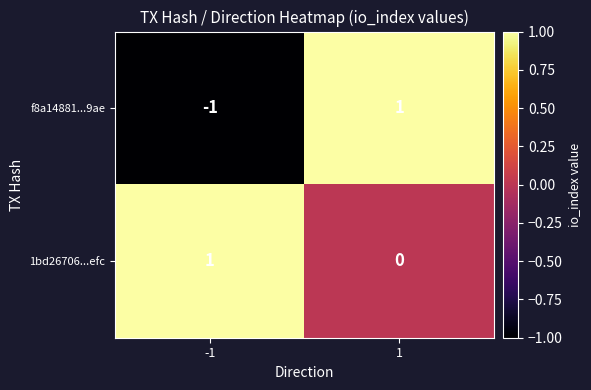

Reading left to right, transcribe all the data shown in this chart.

f8a14881...9ae: -1	1
1bd26706...efc: 1	0